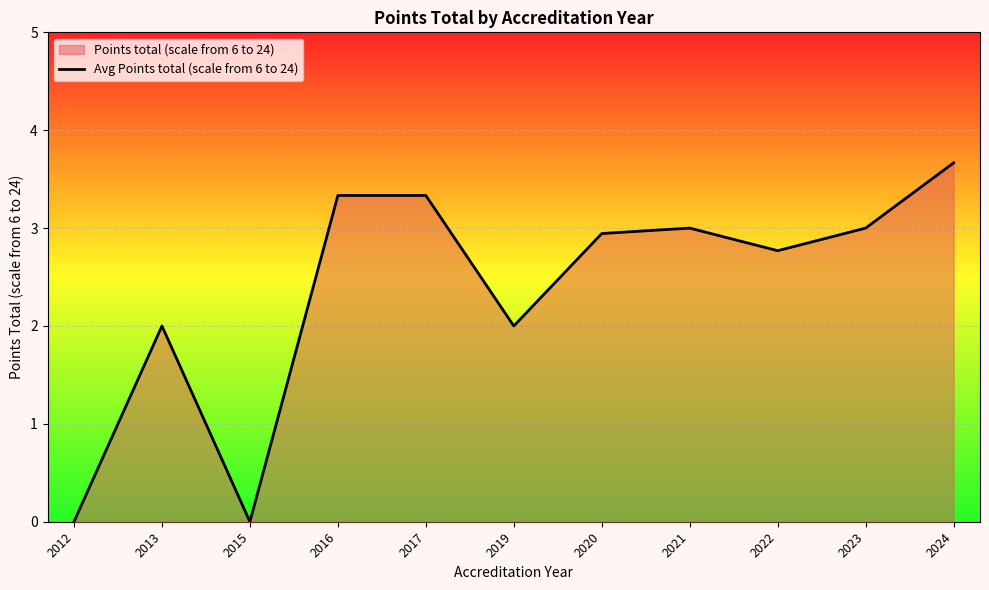

How many interior local peaks (higher than both neighbors) does the data have?

2